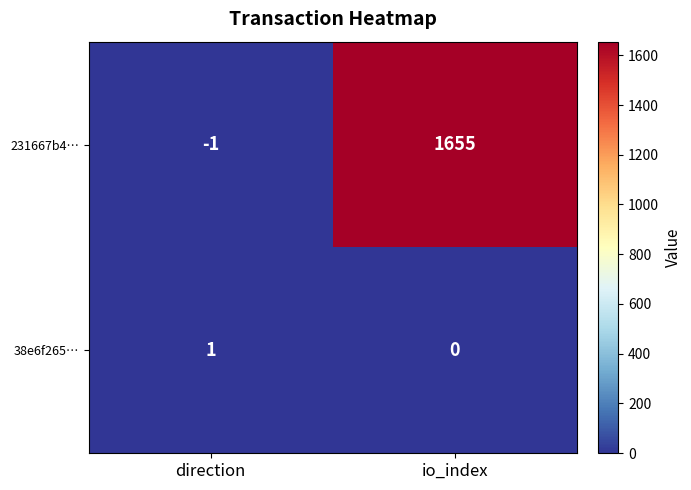

Reading left to right, transcribe all the data shown in this chart.

231667b4…: direction=-1	io_index=1655
38e6f265…: direction=1	io_index=0